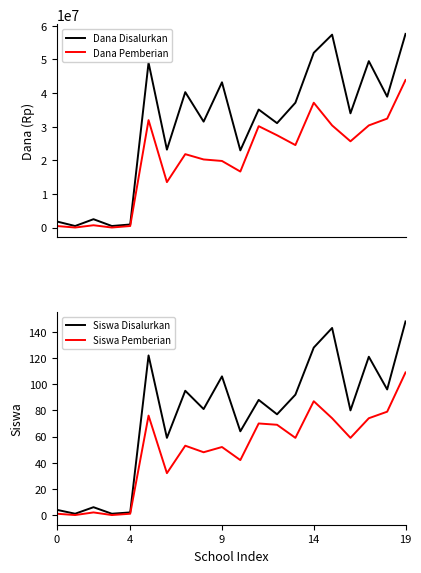

Which series has the widest spread of values?

Dana Disalurkan